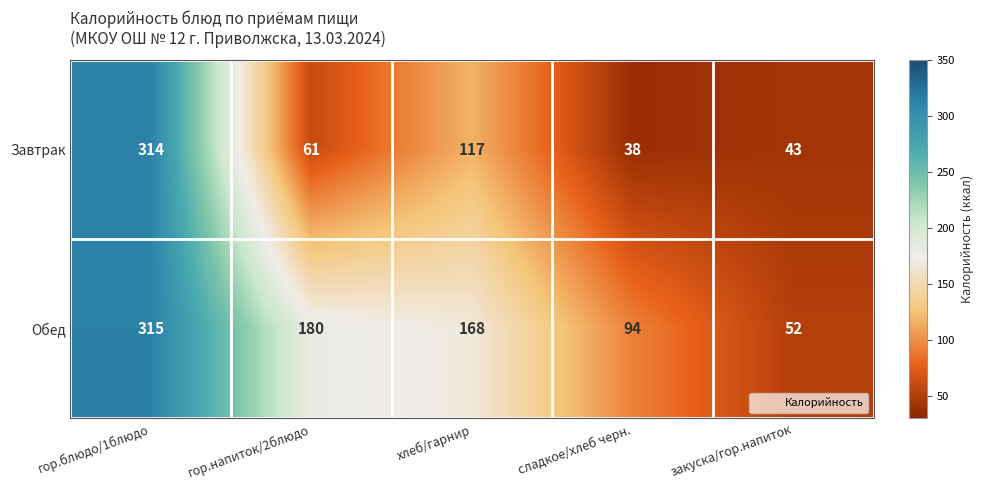

What is the minimum value shown in the chart?

38